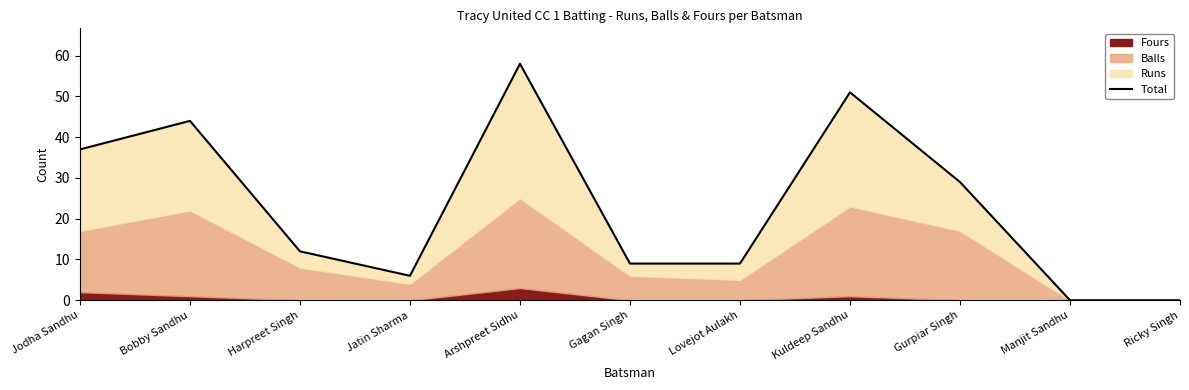

Which category has the lowest value across all series?

Manjit Sandhu